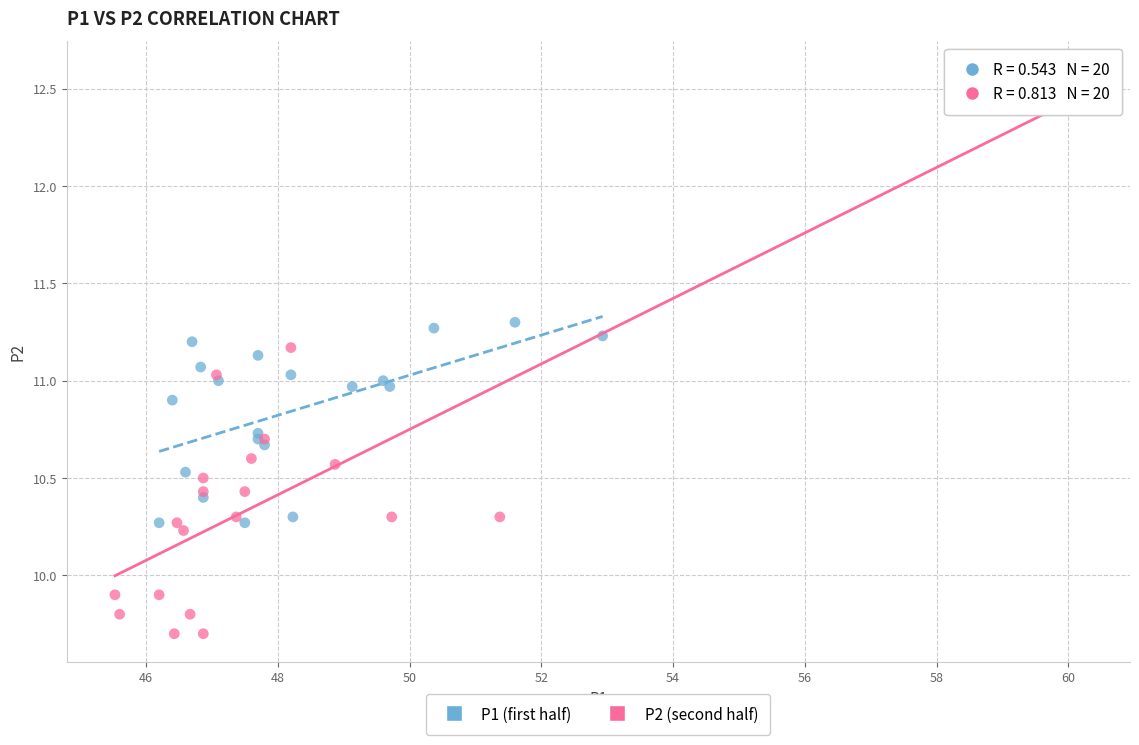

Which series contains the highest Y value?

P2 (second half)